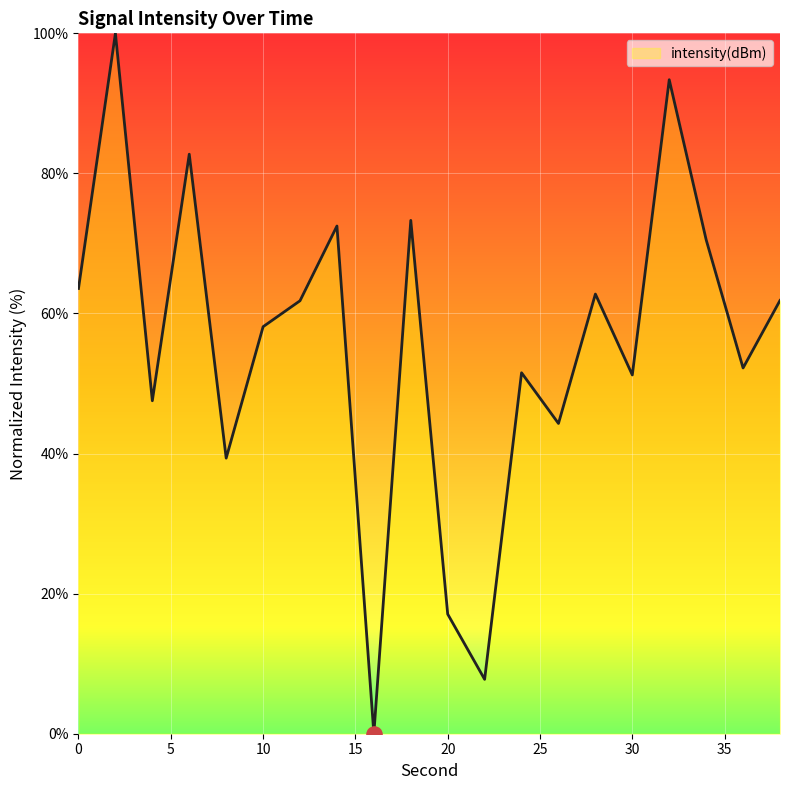

What is the maximum value shown in the chart?

100.0